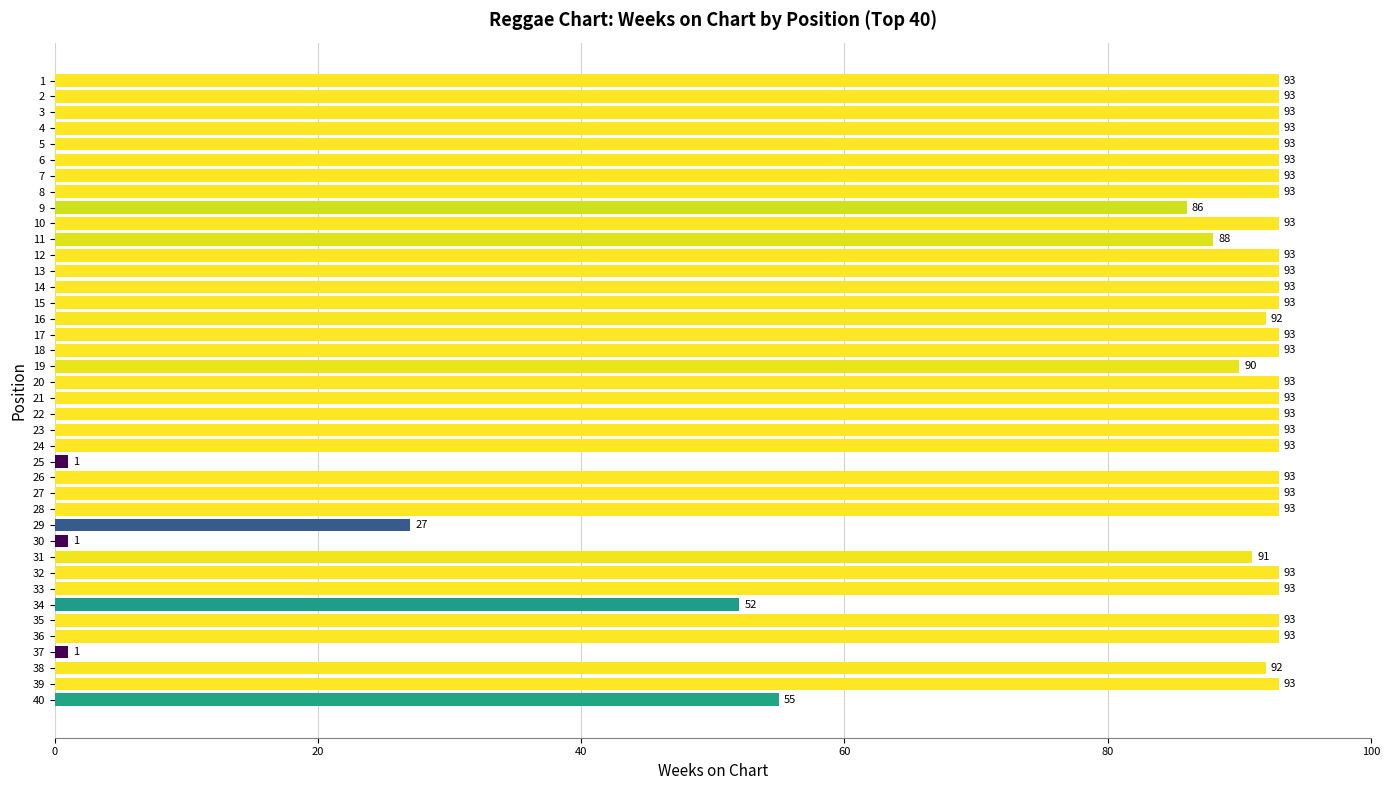

What is the change in value from 16 to 33?

+1